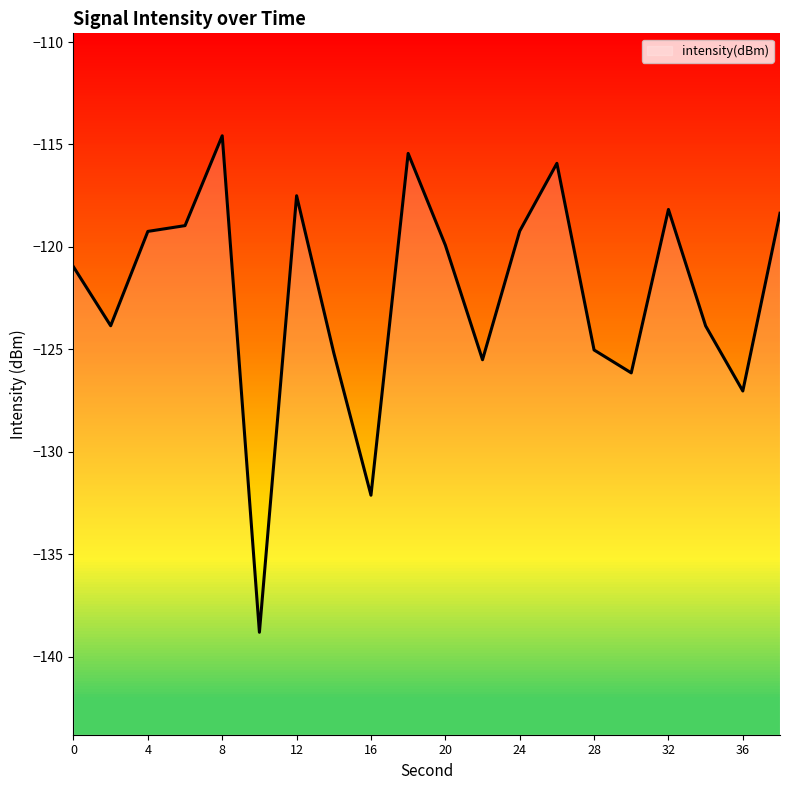

What is the value of the 9th point from the left?

-132.1